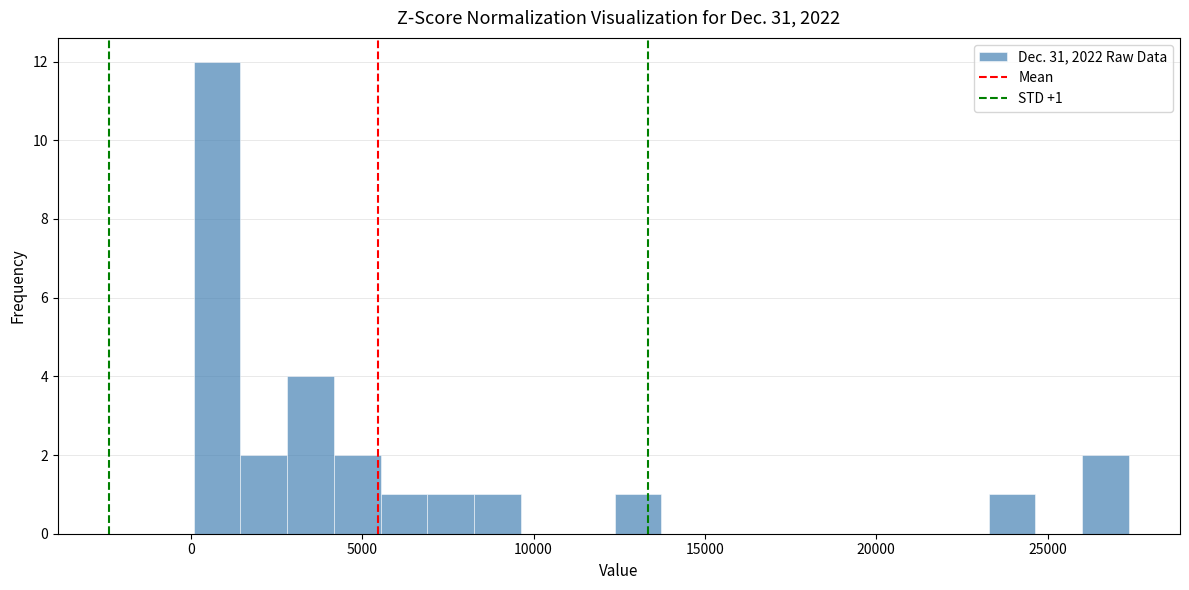

Read against the x-axis, roughly where is the centre of the tallest bar?

1000